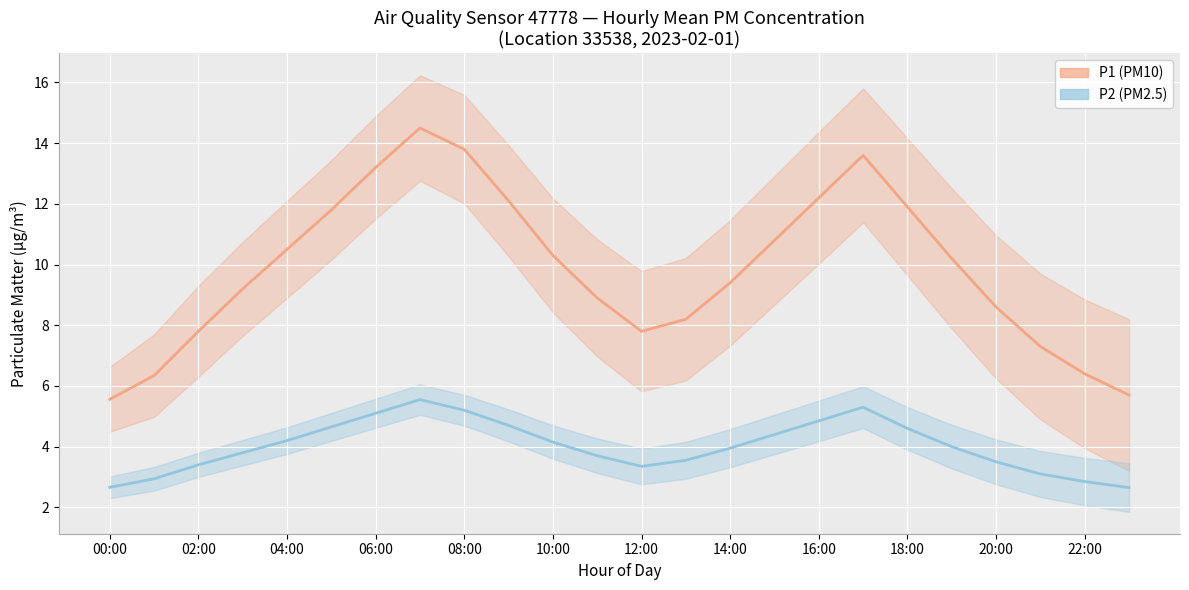

What are all the series names shown in the legend?

P1 (PM10), P2 (PM2.5)